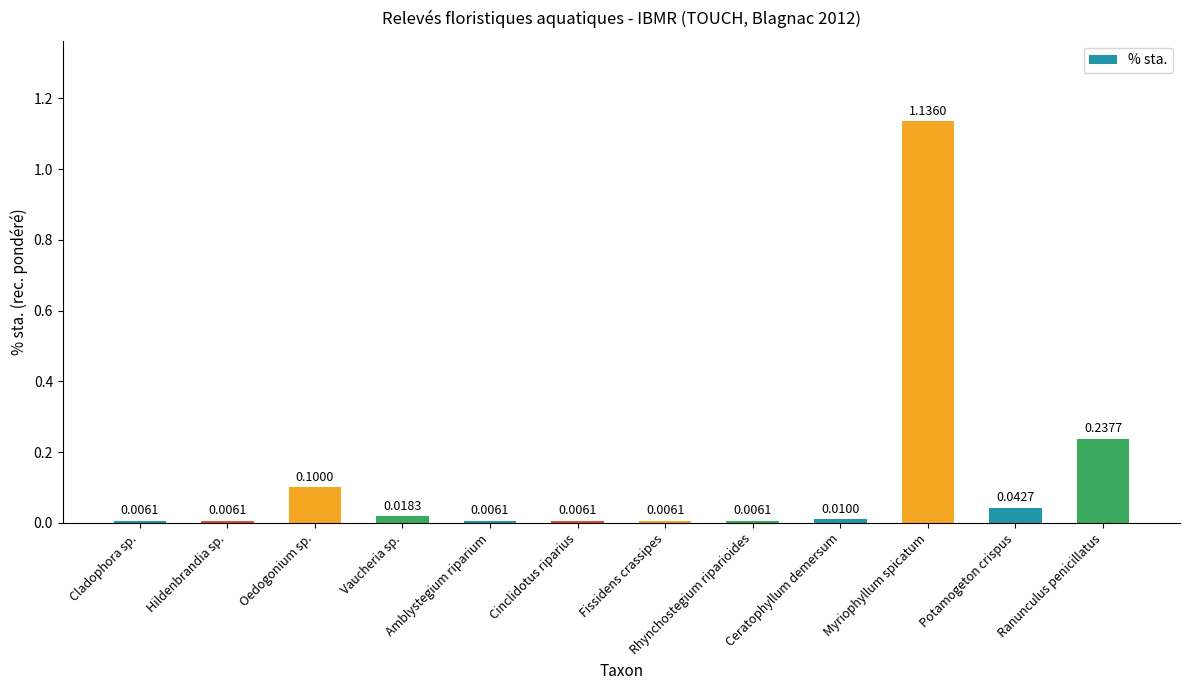

What is the label of the 1st bar from the left?

Cladophora sp.